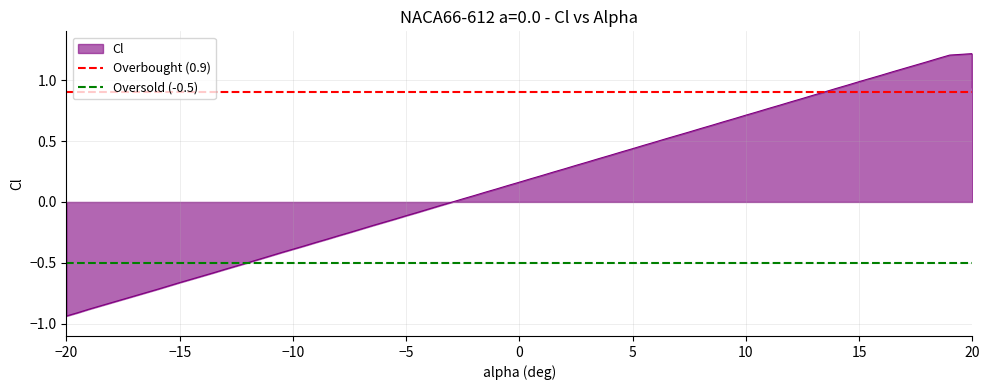

At which label does Overbought (0.9) reach its peak?

−20